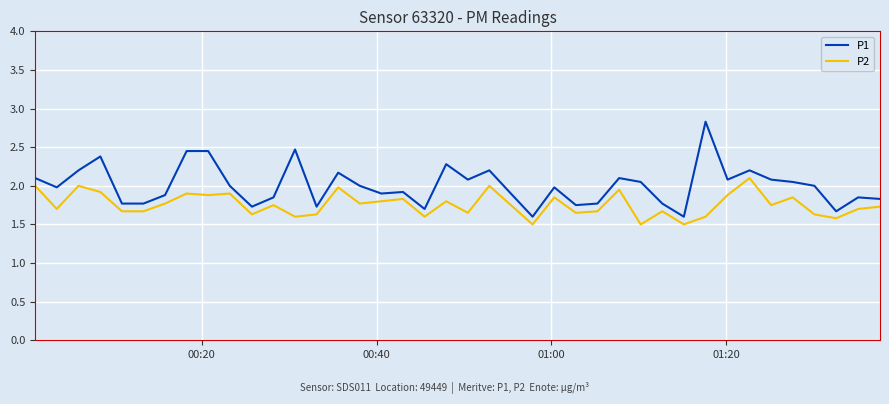

What is the highest value of the P2 series?

2.1